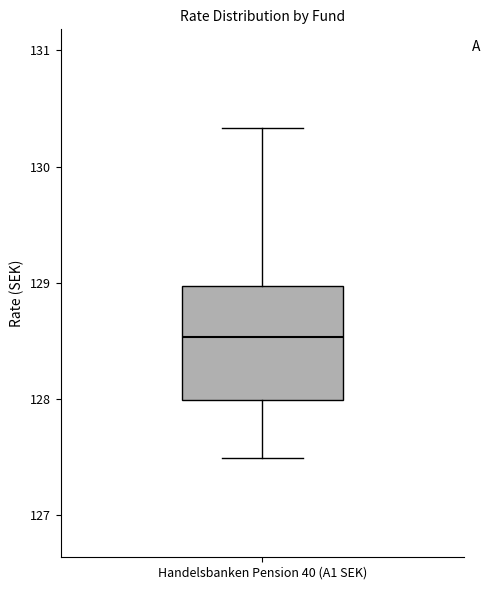

Transcribe this box plot: give where the median line is, the range the box spans, and where the two whiskers end, as read against the y-axis. The values are not printed on the chart, so give them approximately, as read against the axis.

median 128.5, box 128.0 to 129.0, whiskers 127.5 to 130.3